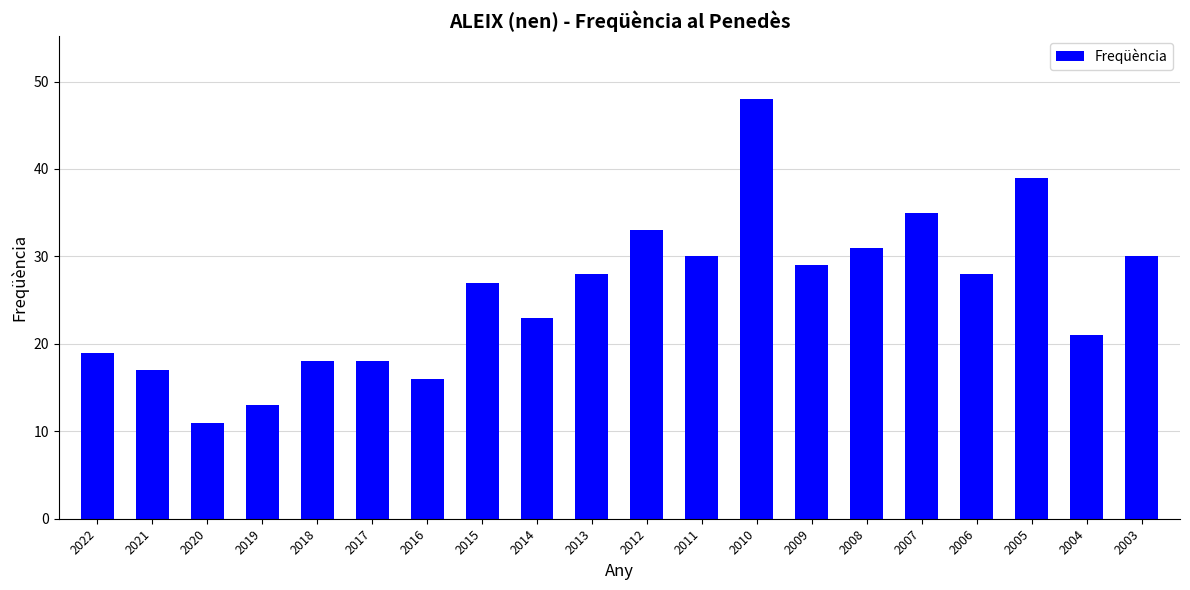

The value at 2014 is 9. True or false?

False